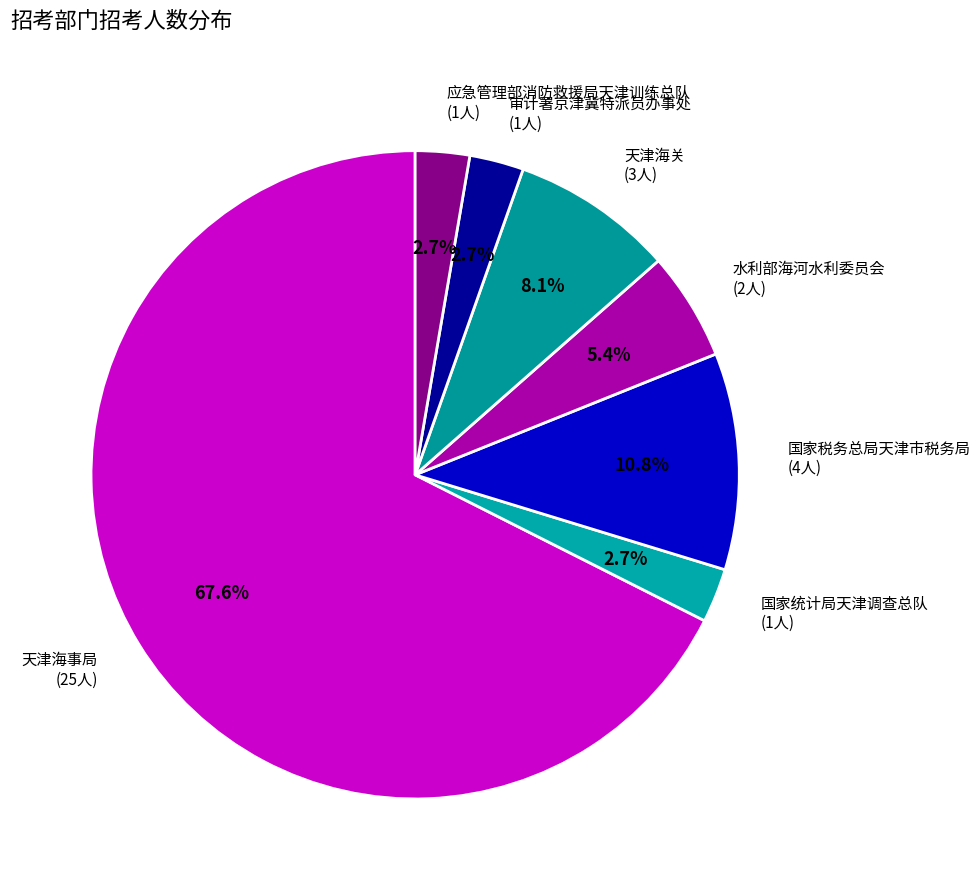

Which slice is the largest?

天津海事局